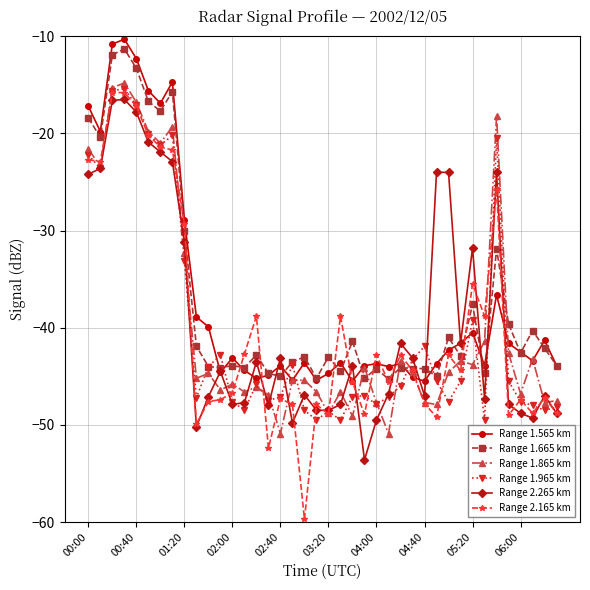

List the series in order of their peak value, highest first.

Range 1.565 km, Range 1.665 km, Range 1.865 km, Range 1.965 km, Range 2.165 km, Range 2.265 km